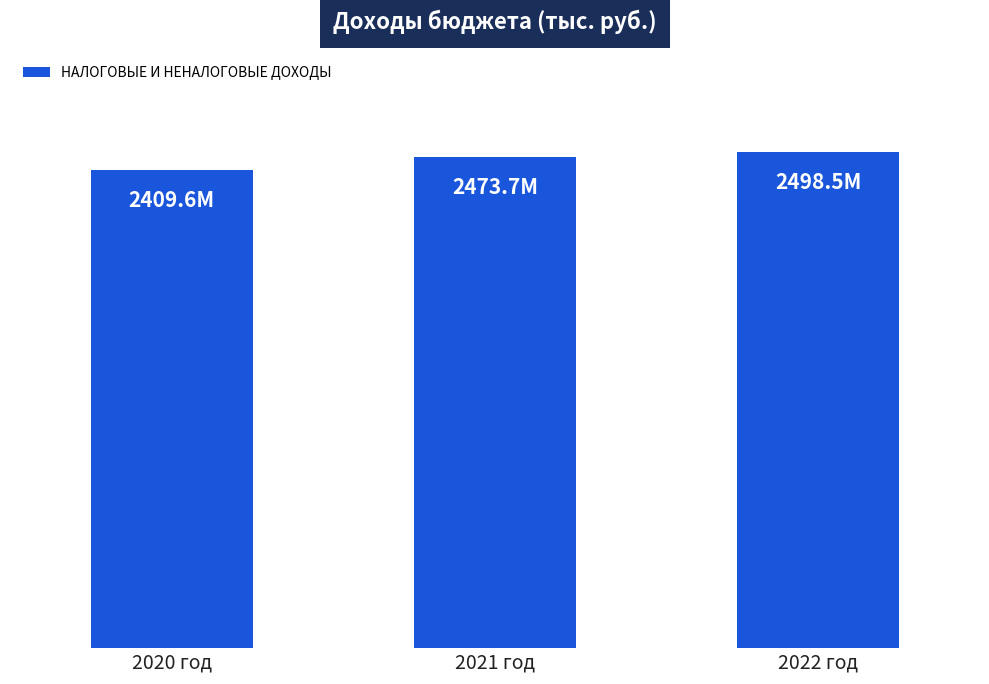

What is the change in value from 2020 год to 2022 год?

+88892.6